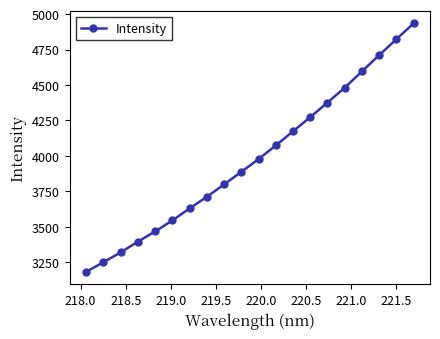

What is the smallest value displayed?

3182.2